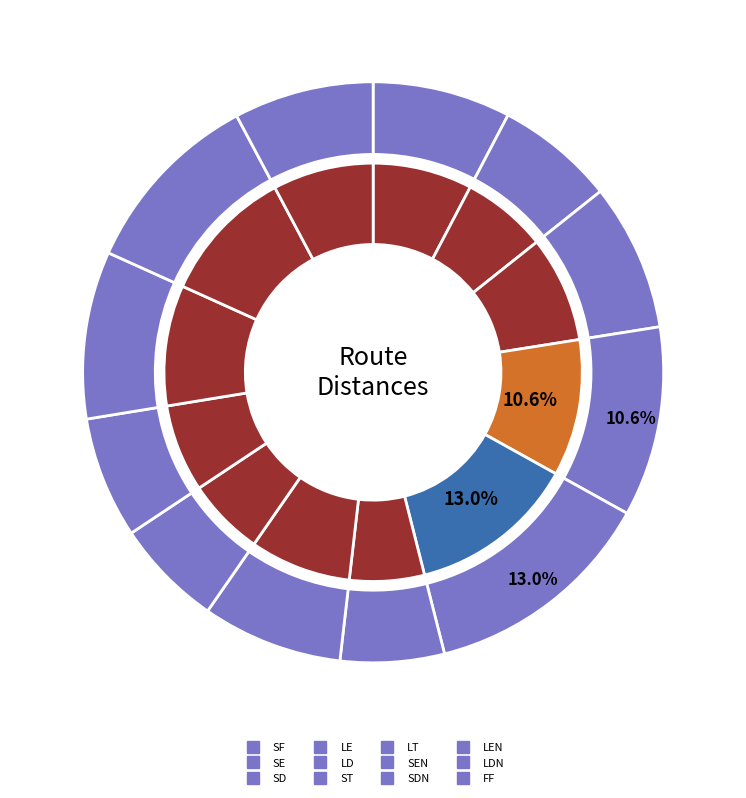

What is the total percentage of SD and LE?

18.8%